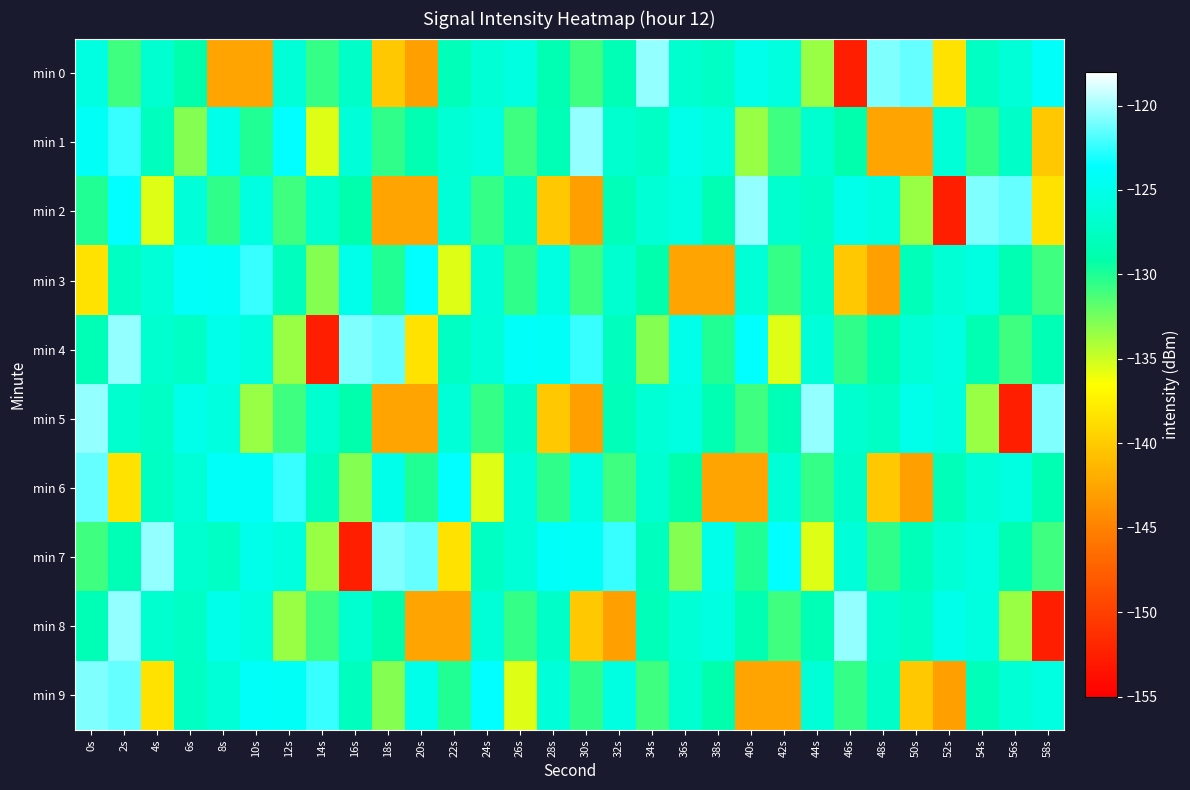

What is the spread (max minus min) of values at 16s?

31.6